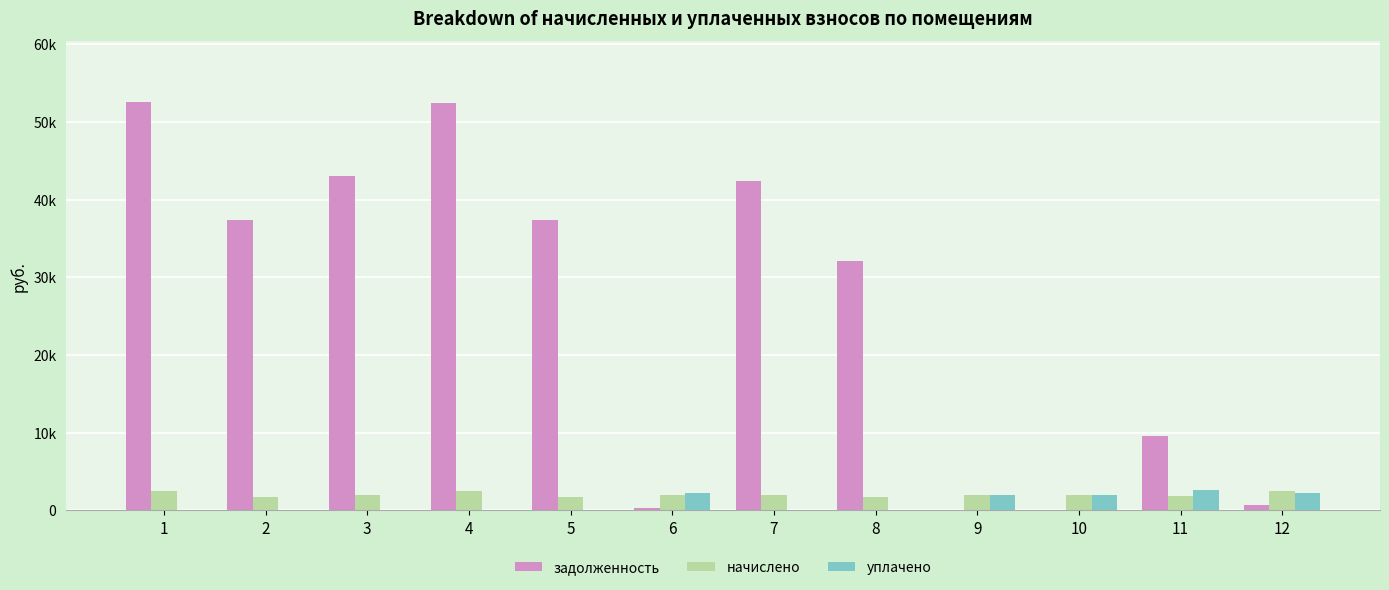

What are all the series names shown in the legend?

задолженность, начислено, уплачено